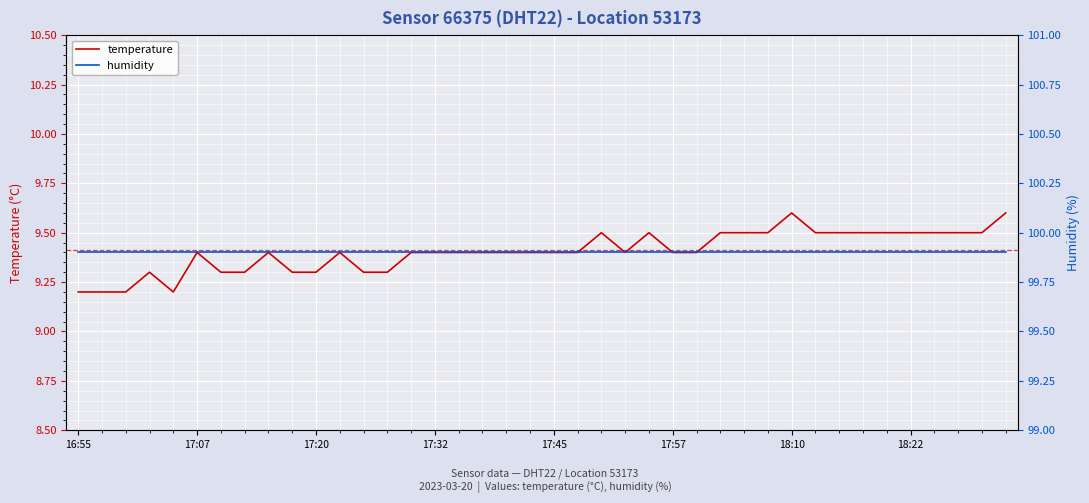

What is the maximum value shown in the chart?

99.9